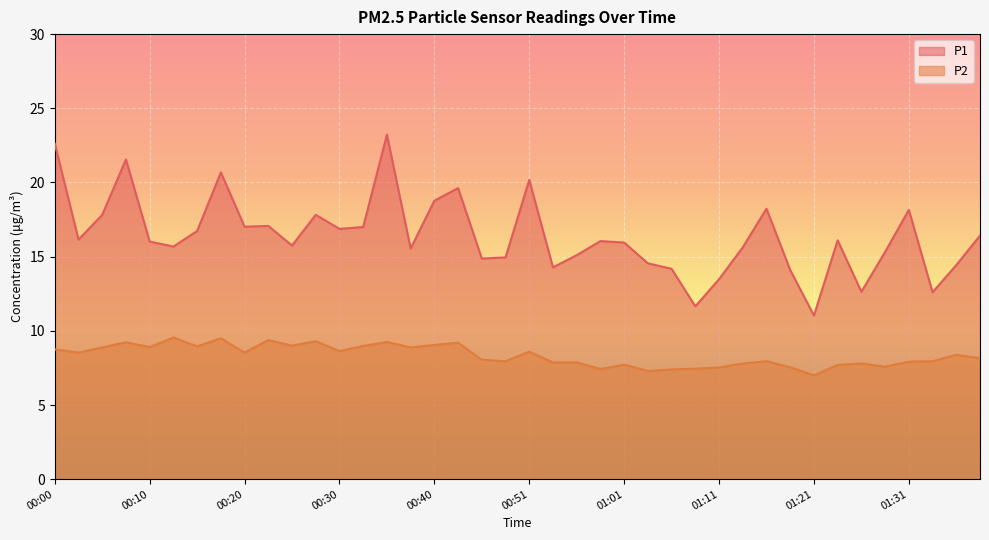

The P1 series shows 23.3 at 01:18. True or false?

False